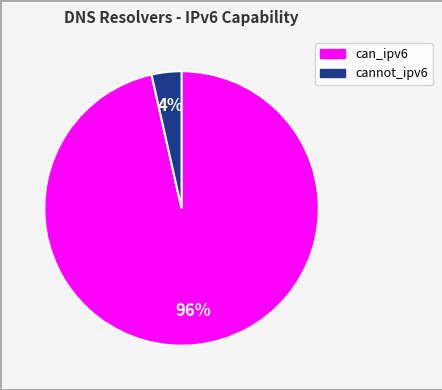

To the nearest percent, what portion does cannot_ipv6 represent?

4%